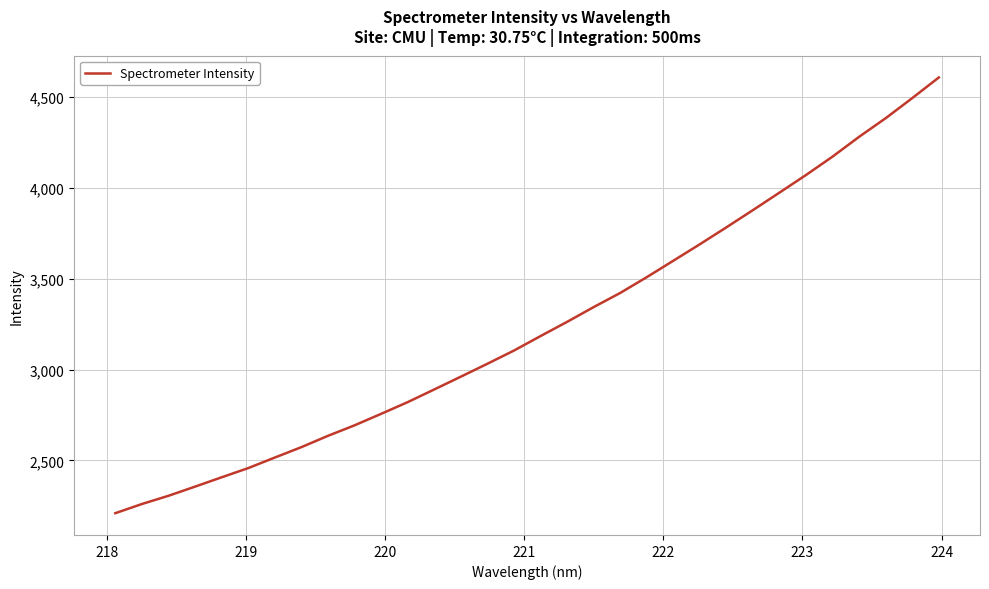

What is the difference between the maximum and minimum values?

2398.5